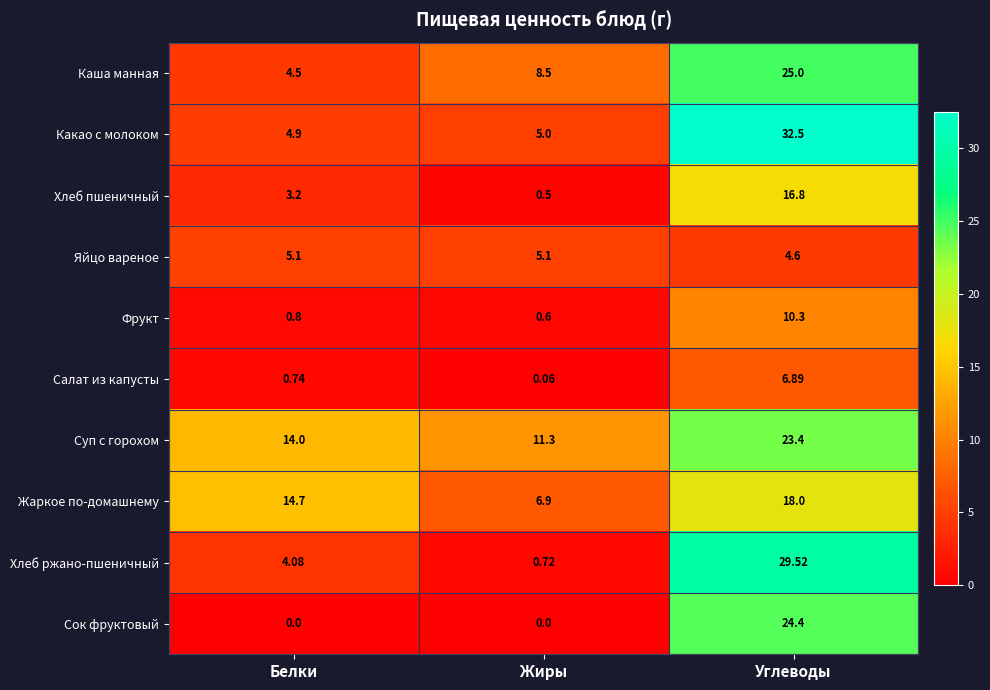

Is the value of Хлеб ржано-пшеничный at Белки greater than the value of Яйцо вареное at Белки?

No